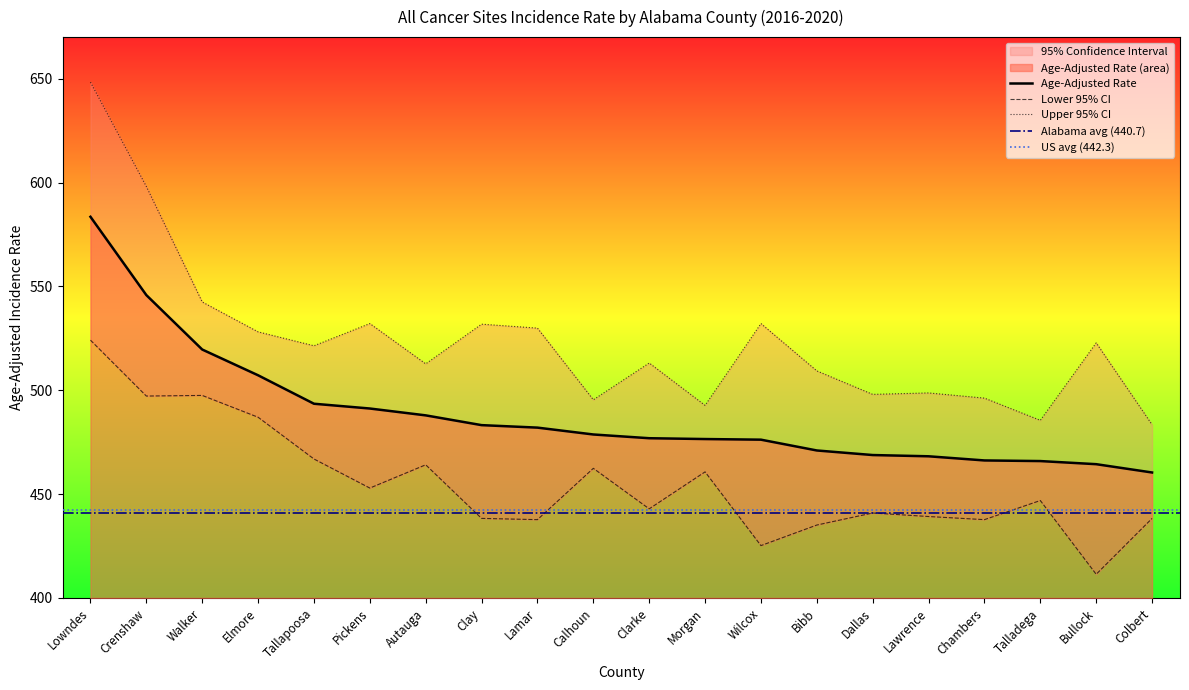

What position from the left is Morgan?

12